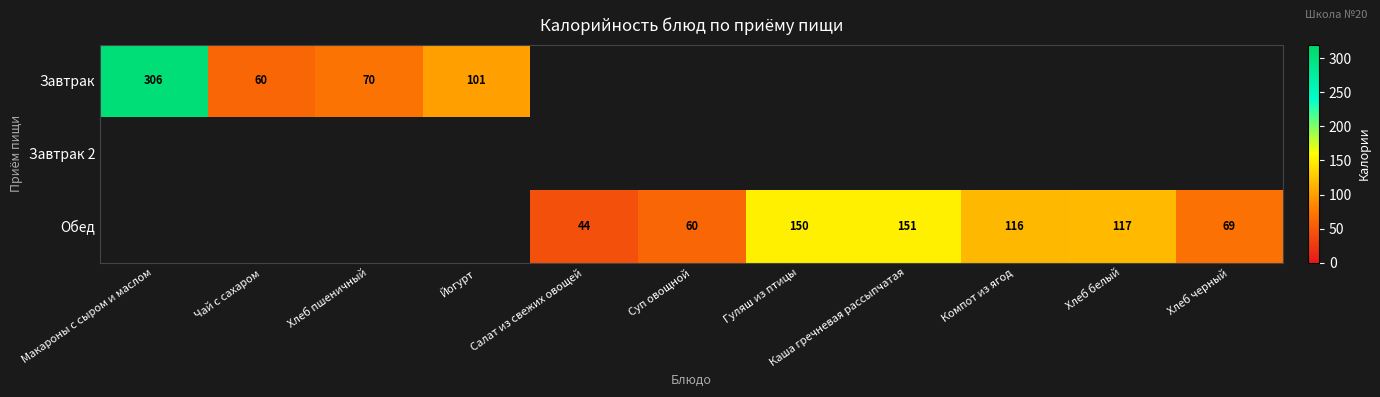

Is it true that Обед equals 116 at Компот из ягод?

True